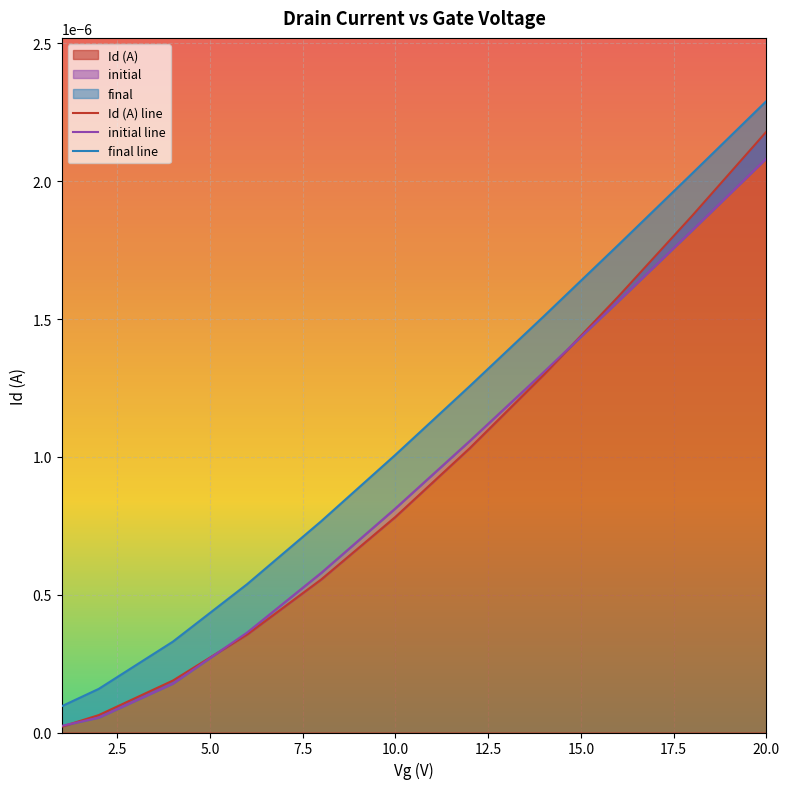

Rank the series by their maximum value, from highest to lowest.

final line, Id (A) line, initial line